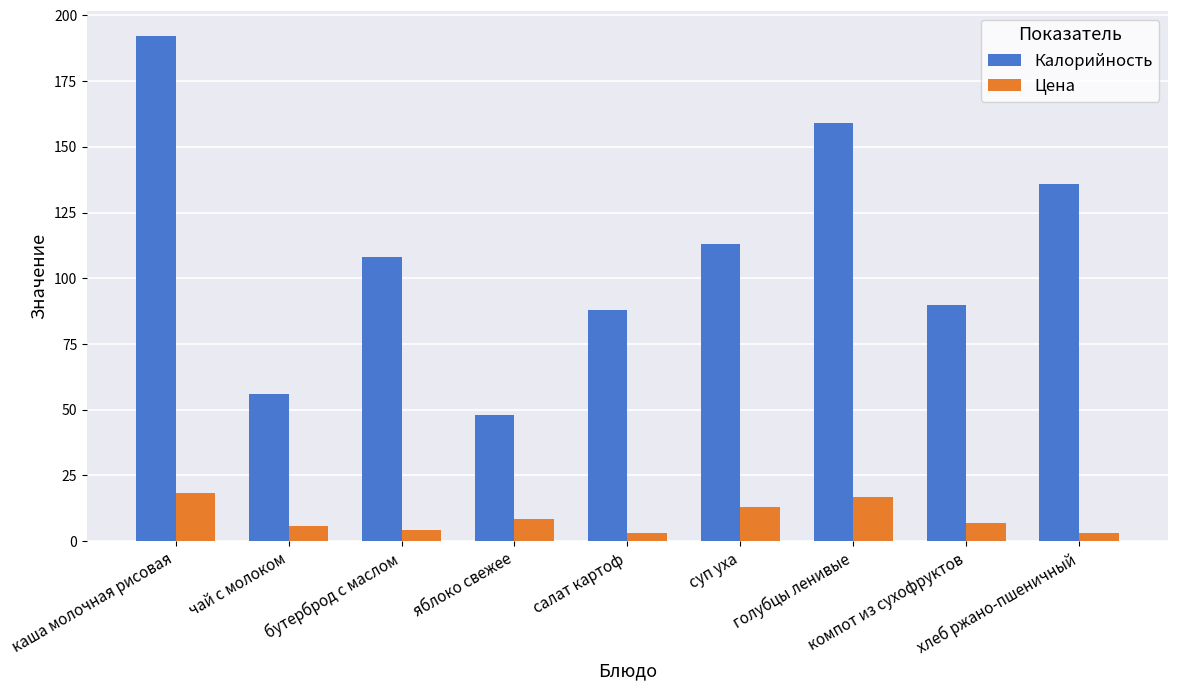

What is the difference between the second highest and minimum values in the Цена series?

13.8